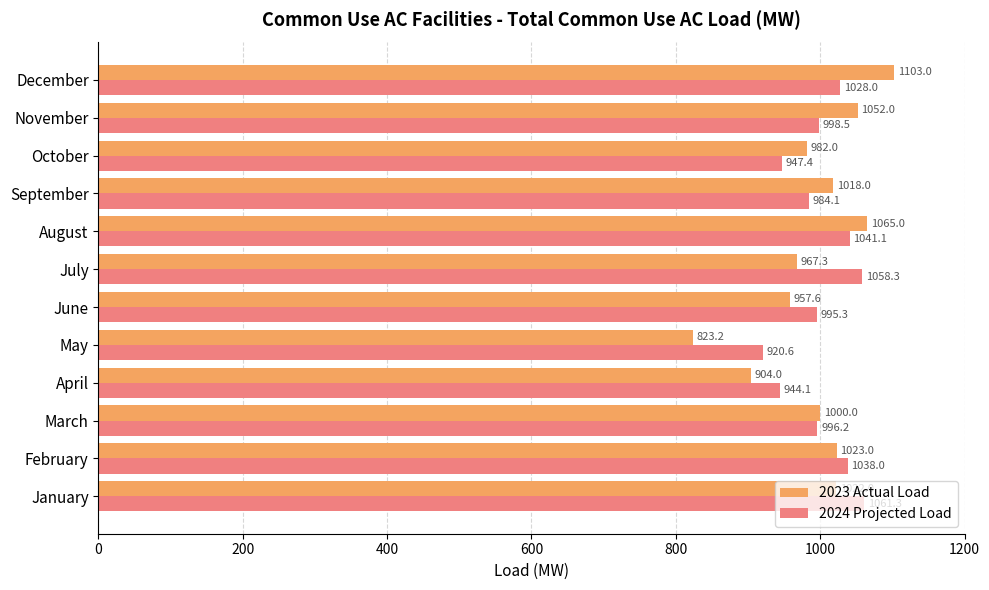

Where is 2024 Projected Load nearest to the value 990?

June